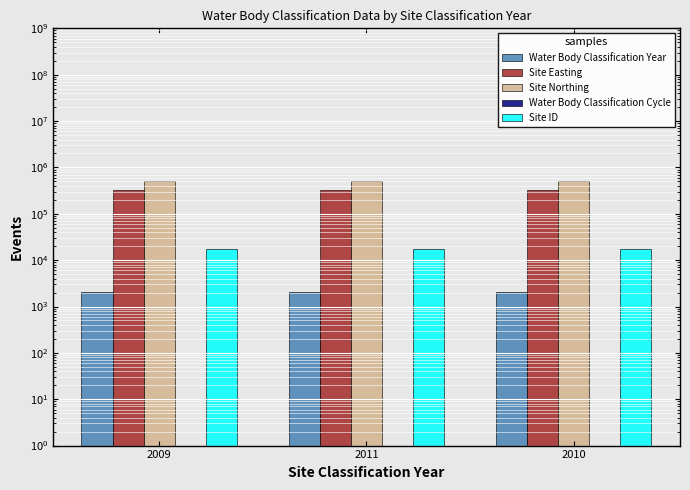

Which series changed the most between 2011 and 2010?

Water Body Classification Year